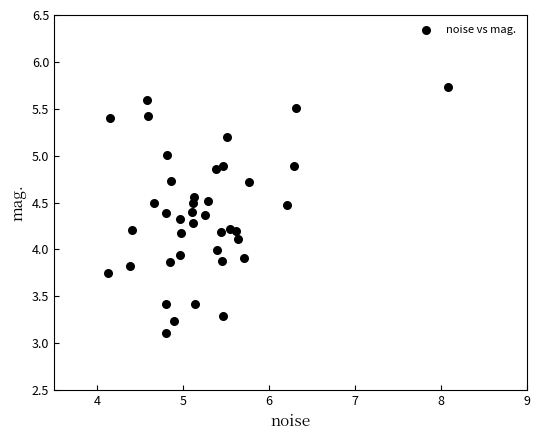

What is the range of Y values (max minus min)?

2.6